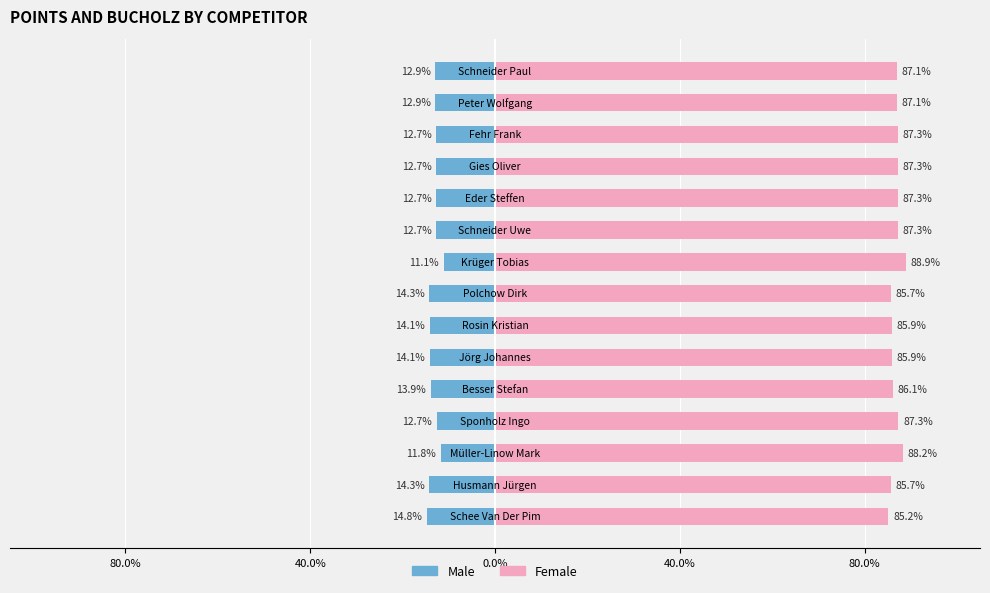

What is the approximate value of Male at 14?

-12.9